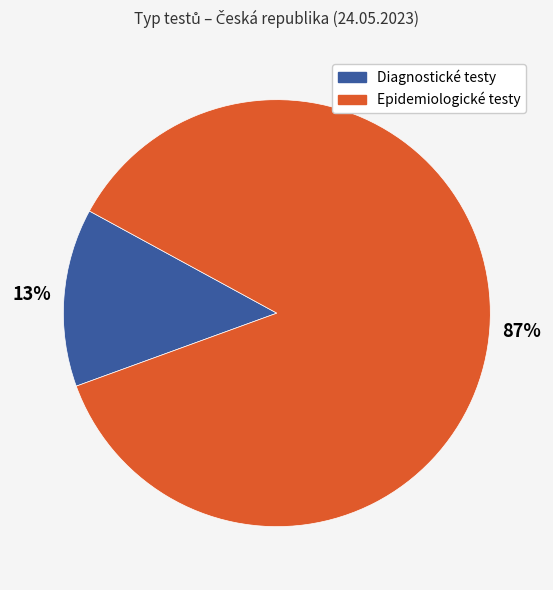

Is there a majority slice in this chart?

Yes